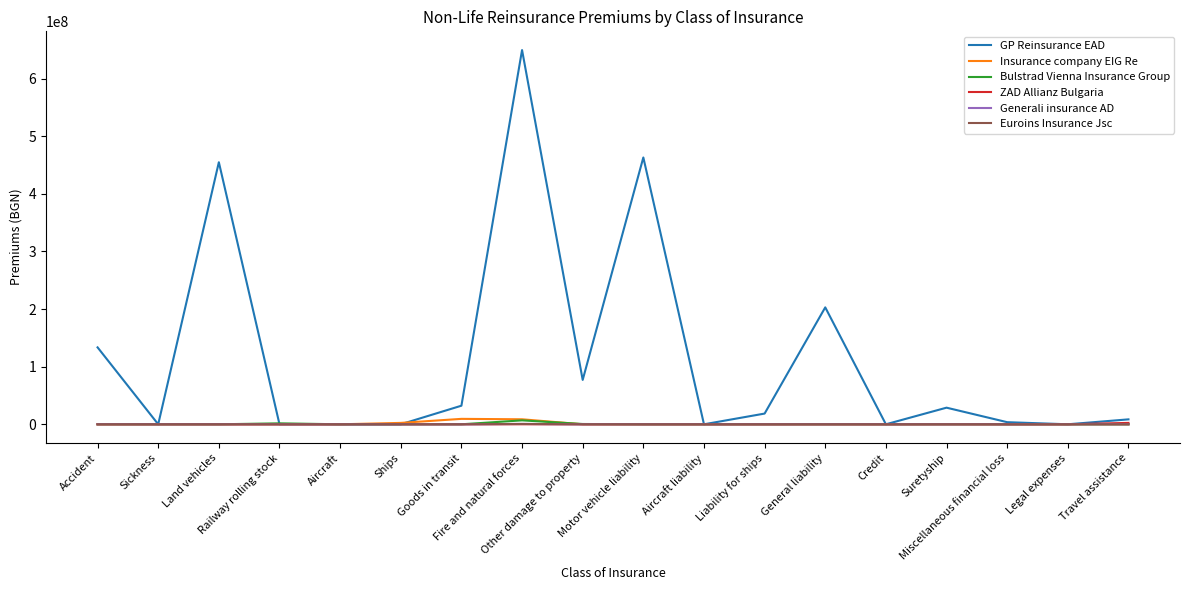

What is the maximum value shown in the chart?

649542046.8